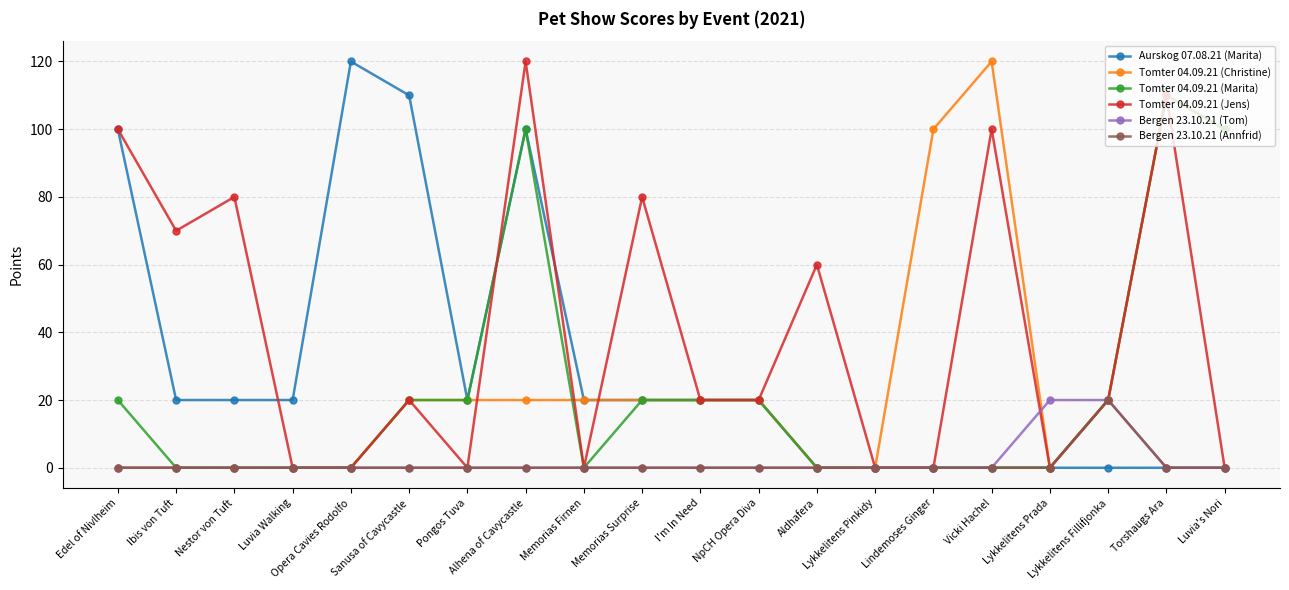

What is the greatest value displayed?

120